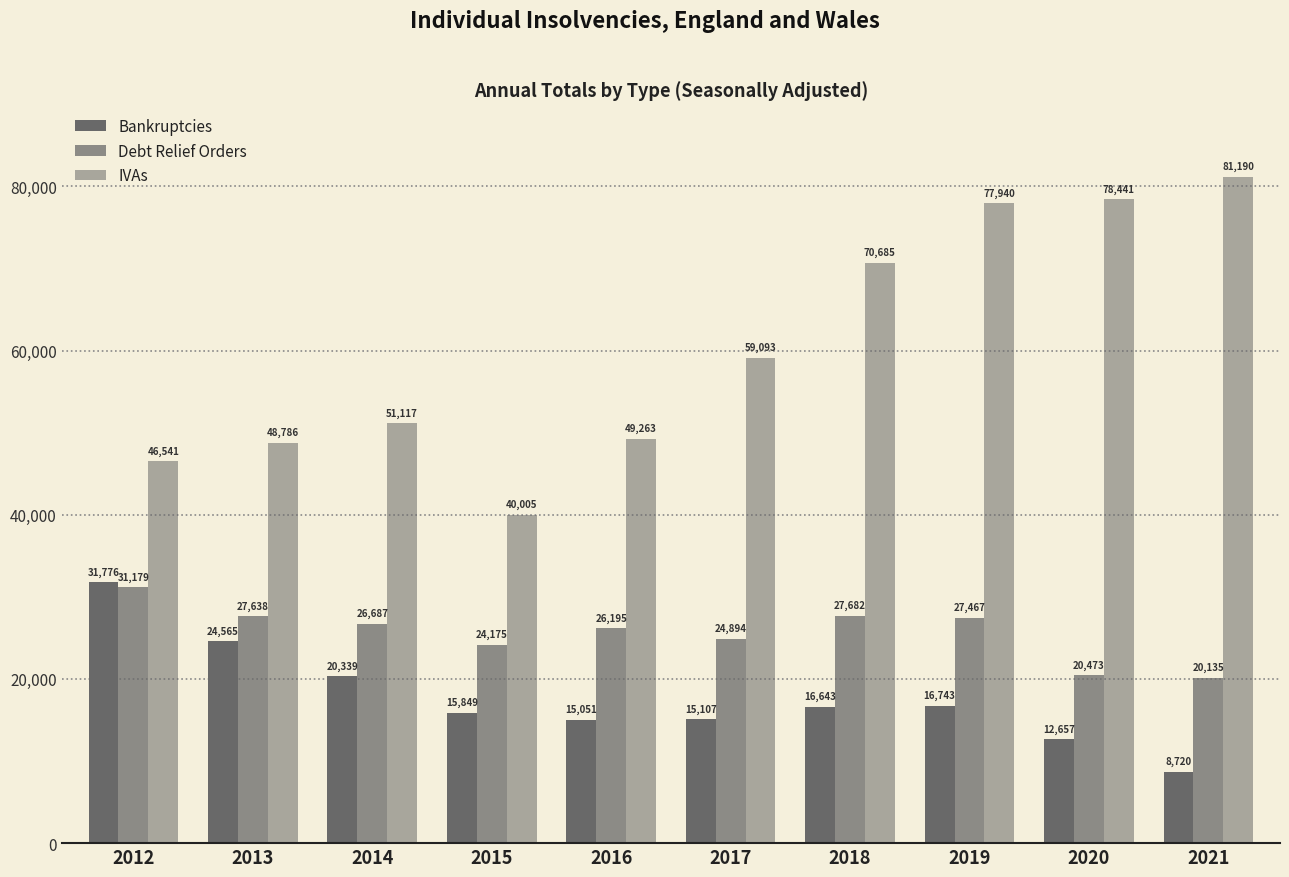

Where does the IVAs series first go above 59093?

2018